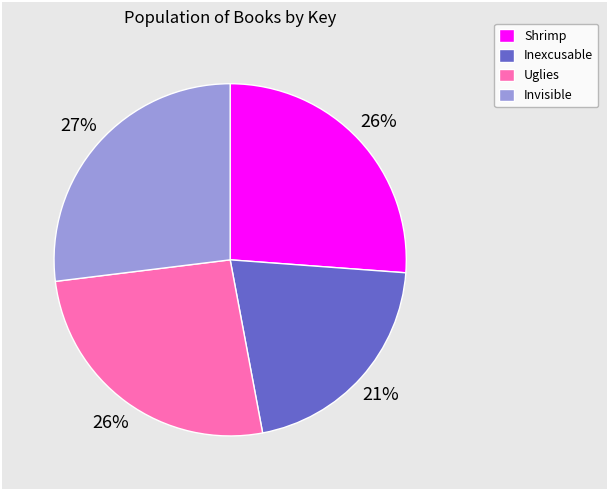

How many segments does this pie chart have?

4